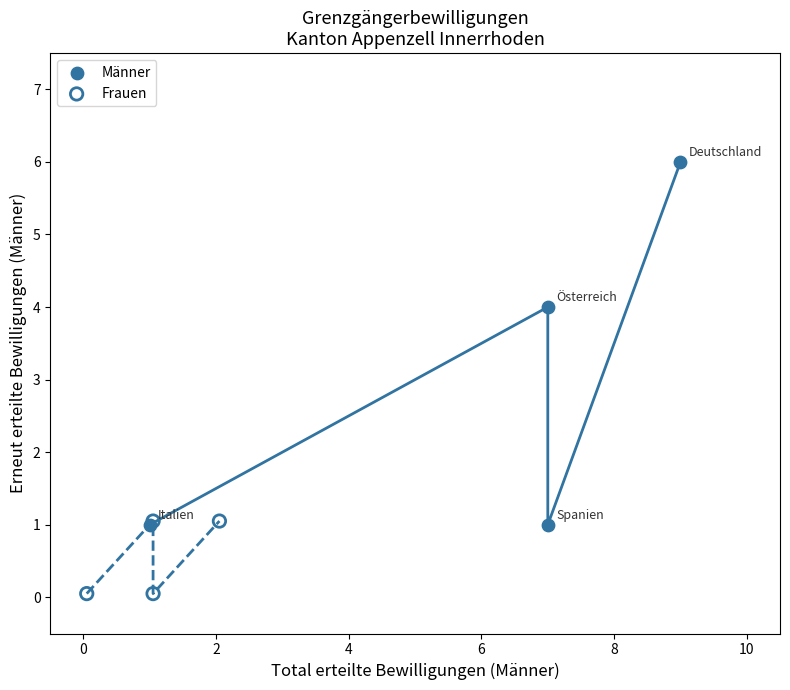

Which series contains the lowest Y value?

Frauen